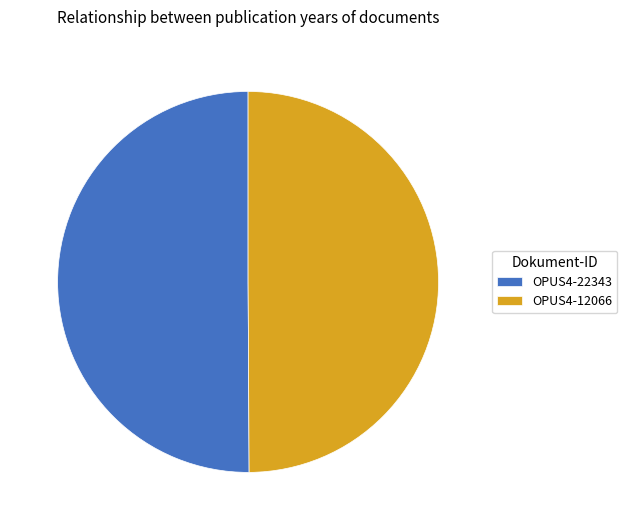

Approximately how many times larger is the value at OPUS4-12066 compared to OPUS4-22343?

1.0